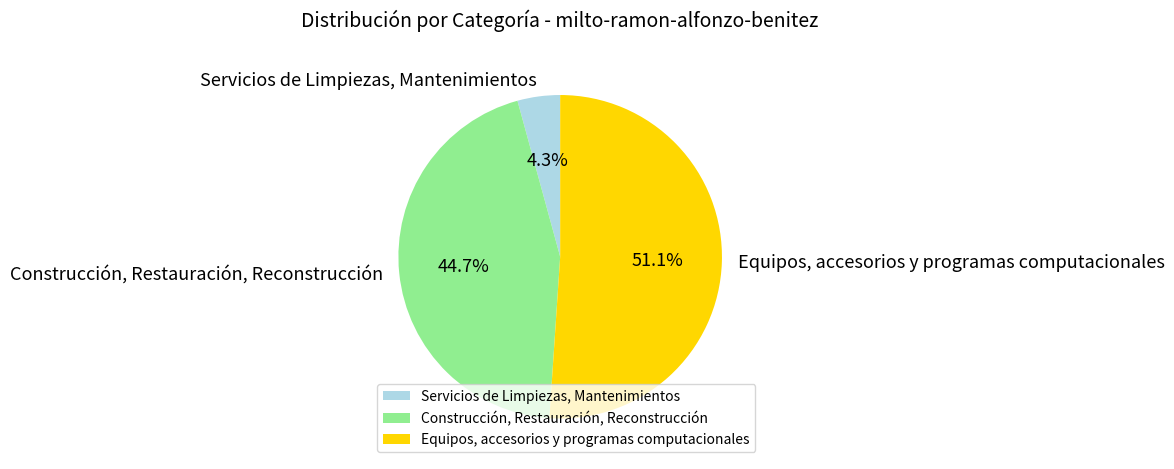

Is there a majority slice in this chart?

Yes